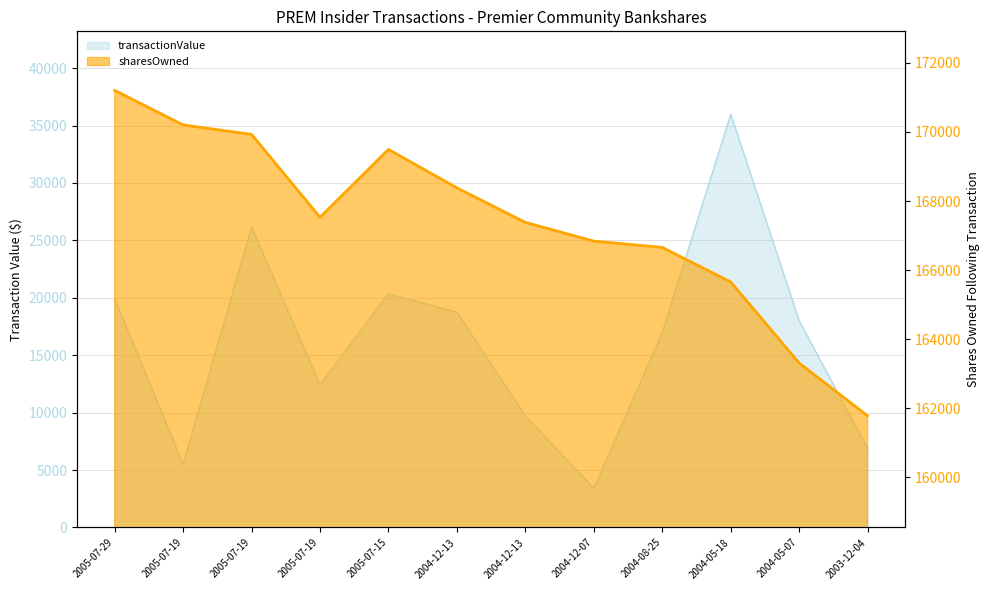

Which has a higher value, 2004-05-07 or 2005-07-29?

2005-07-29